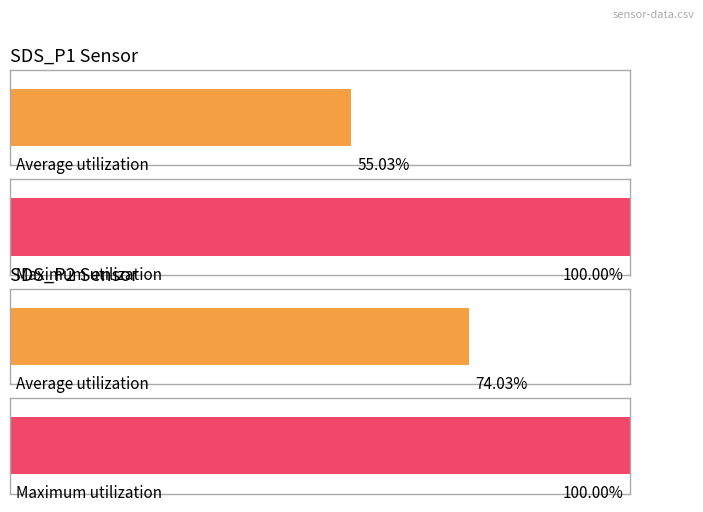

What are all the series names shown in the legend?

SDS_P1, SDS_P2